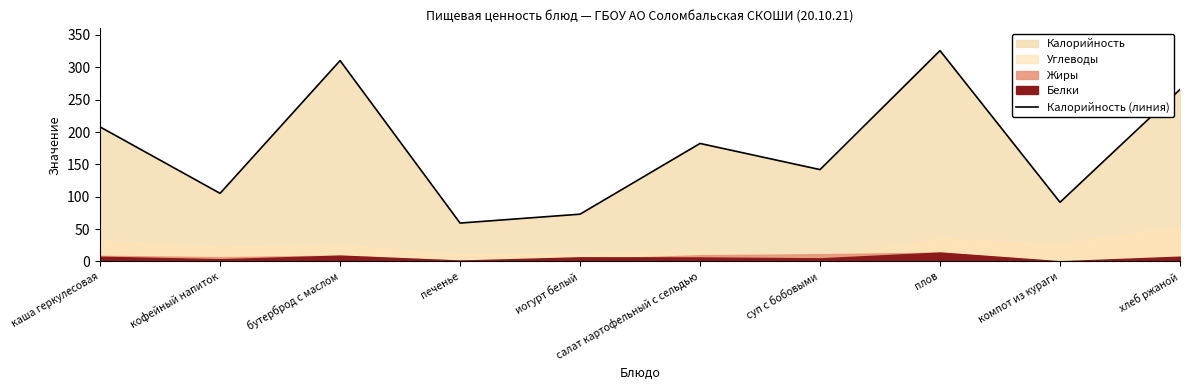

Rank the categories by value from lowest to highest.

печенье, иогурт белый, компот из кураги, кофейный напиток, суп с бобовыми, салат картофельный с сельдью, каша геркулесовая, хлеб ржаной, бутерброд с маслом, плов